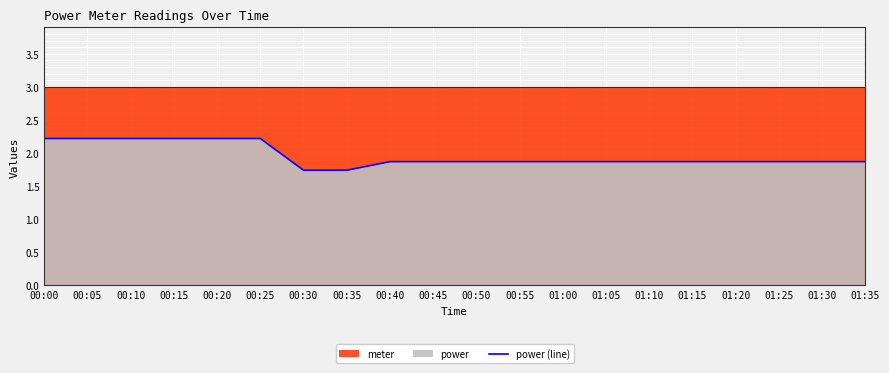

List the labels in order of value, largest first.

00:00, 00:05, 00:10, 00:15, 00:20, 00:25, 00:40, 00:45, 00:50, 00:55, 01:00, 01:05, 01:10, 01:15, 01:20, 01:25, 01:30, 01:35, 00:30, 00:35